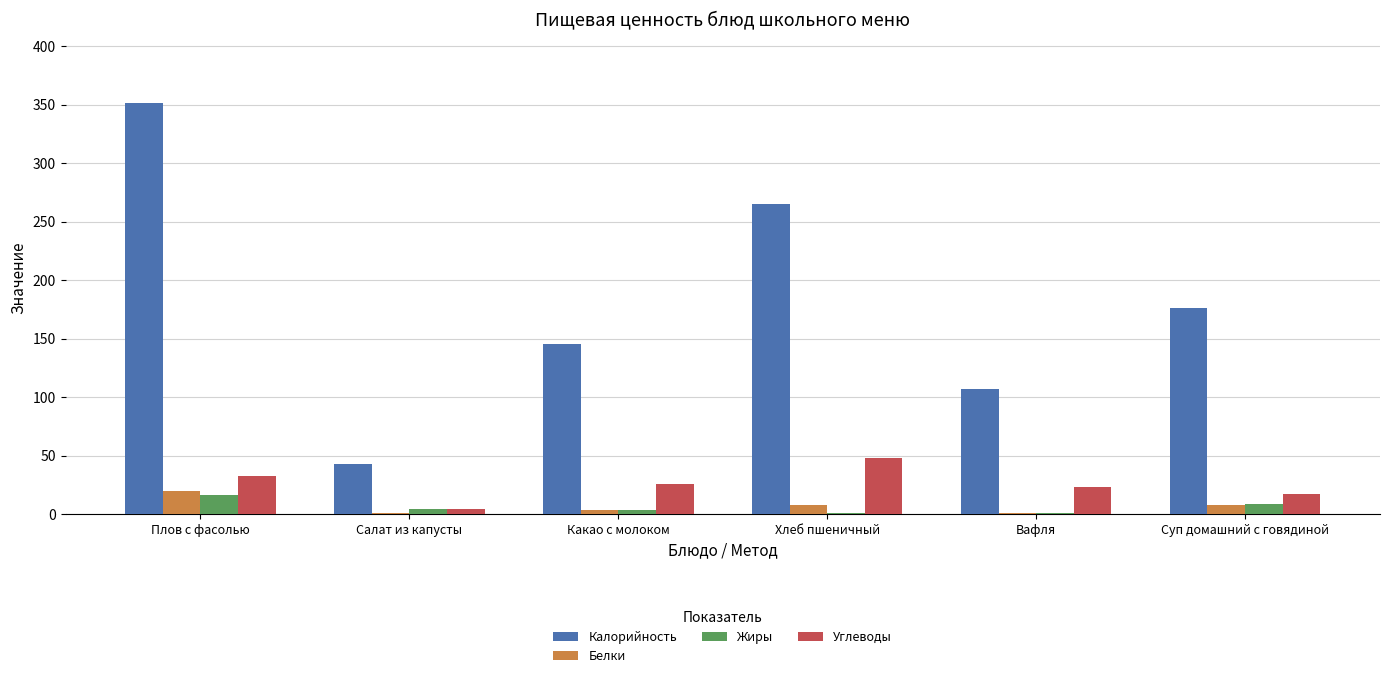

Read the Жиры value at Салат из капусты.

4.0